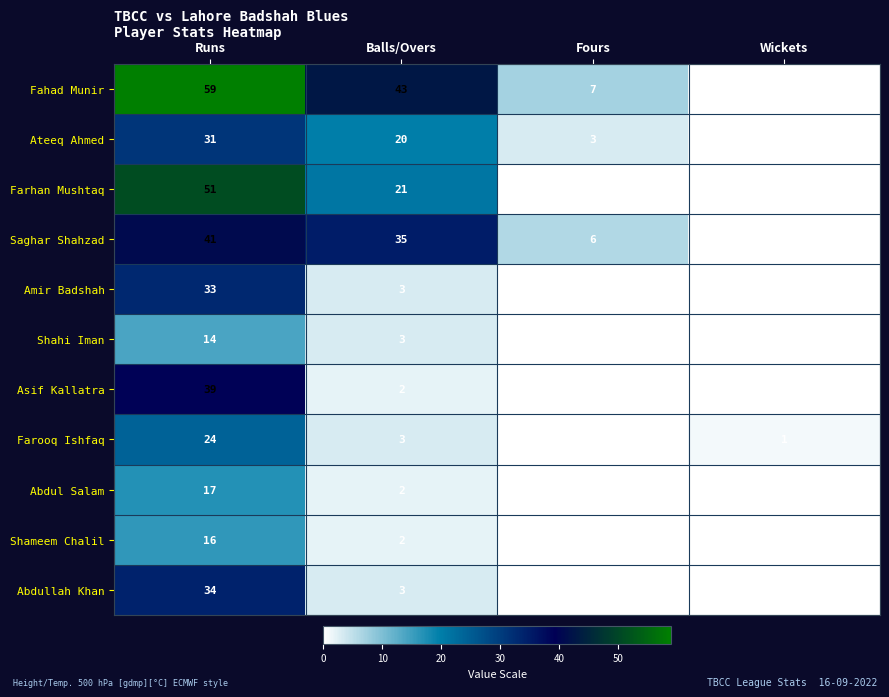

List the series in order of their peak value, lowest first.

Shahi Iman, Shameem Chalil, Abdul Salam, Farooq Ishfaq, Ateeq Ahmed, Amir Badshah, Abdullah Khan, Asif Kallatra, Saghar Shahzad, Farhan Mushtaq, Fahad Munir